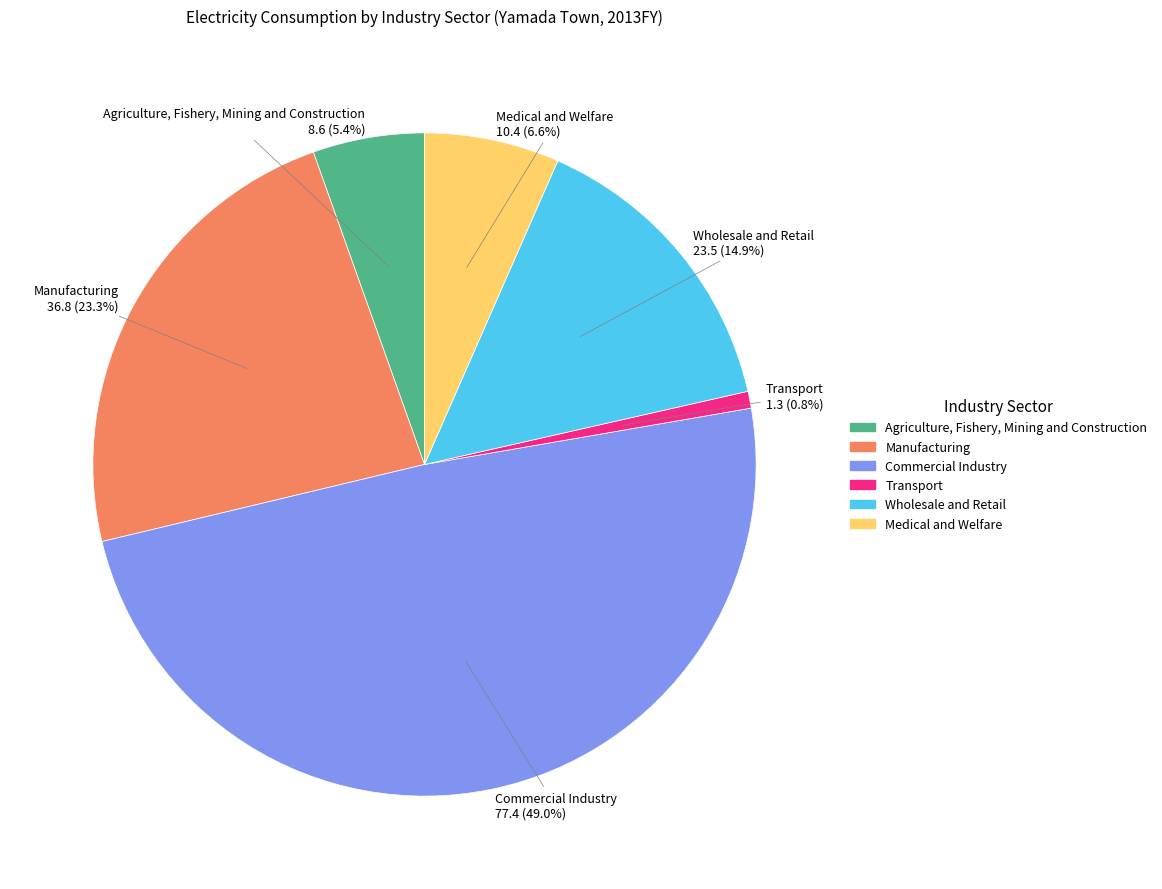

Which slice is the largest?

Commercial Industry